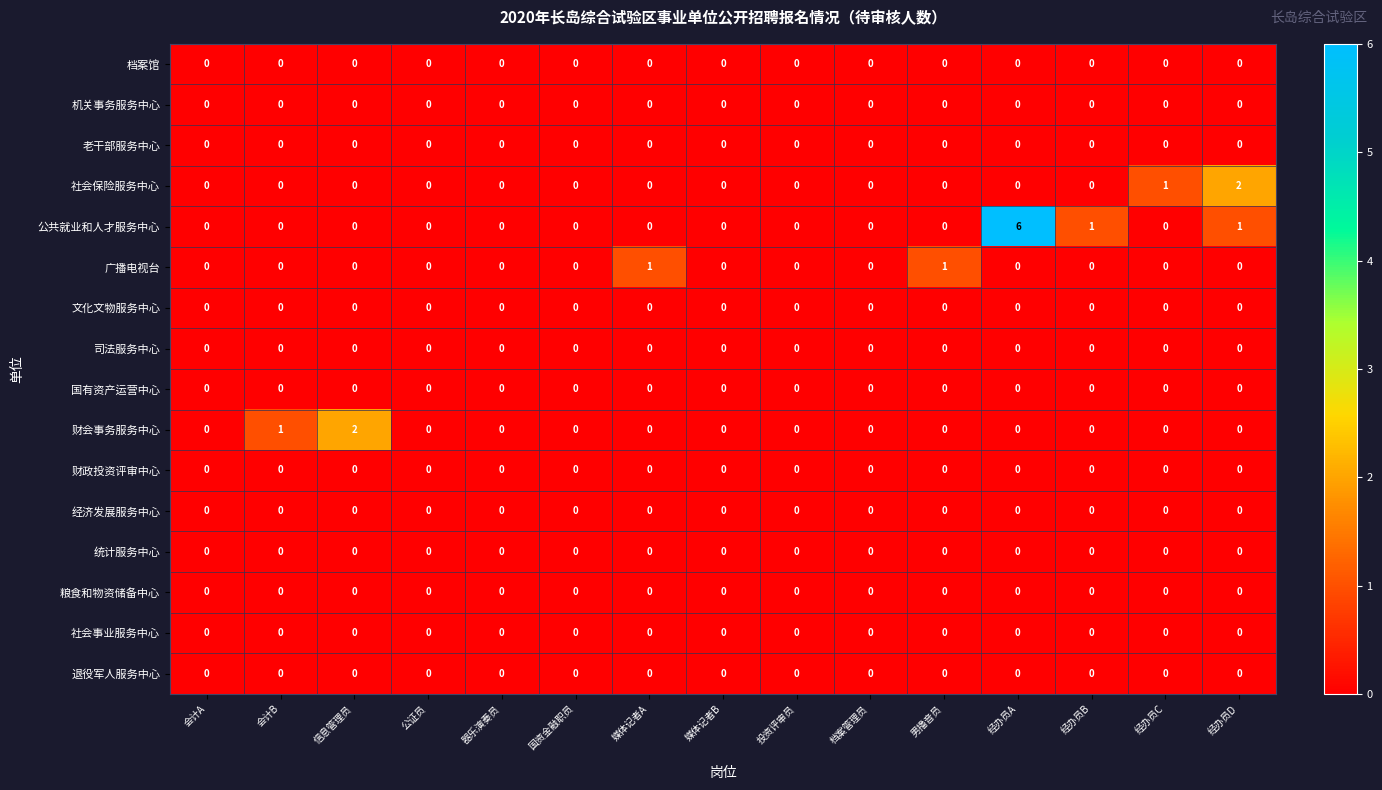

At which category is the sum across all series the highest?

经办员A